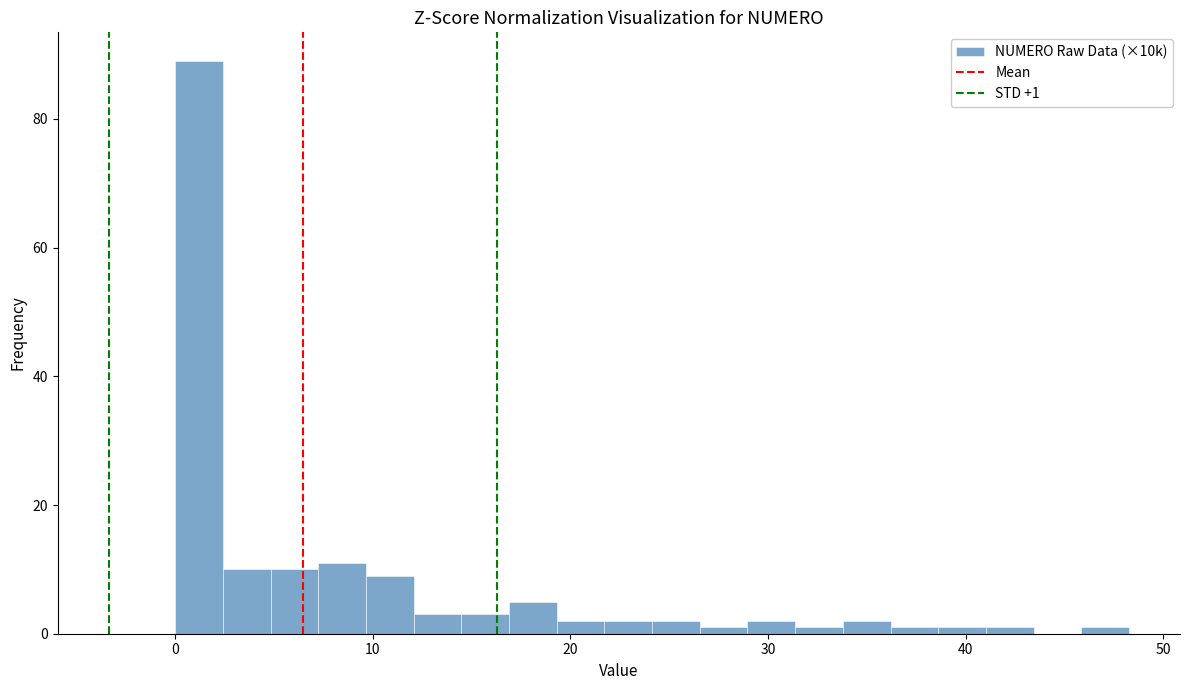

Around what value on the x-axis is the tallest bar? Give the approximate position of its centre, as read against the axis.

1